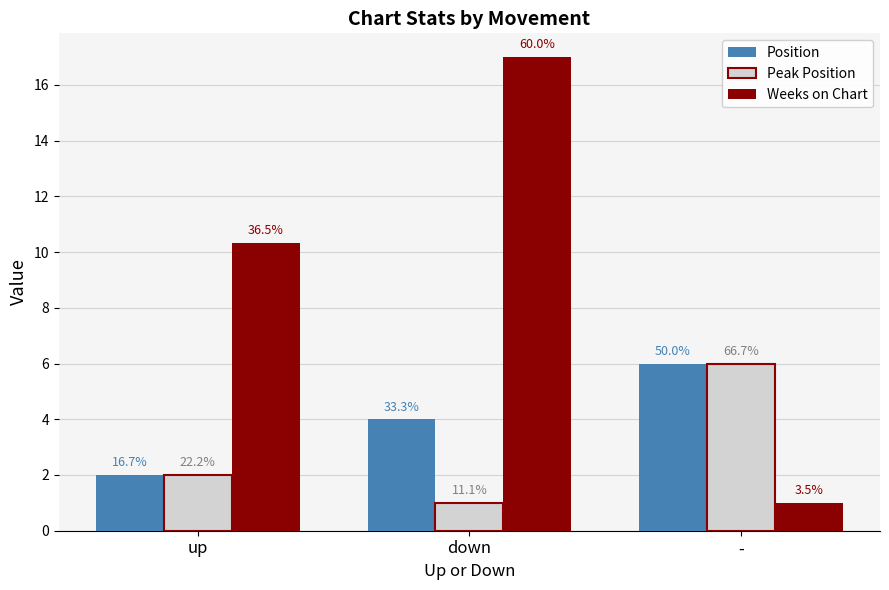

Which series changed the most between up and down?

Weeks on Chart